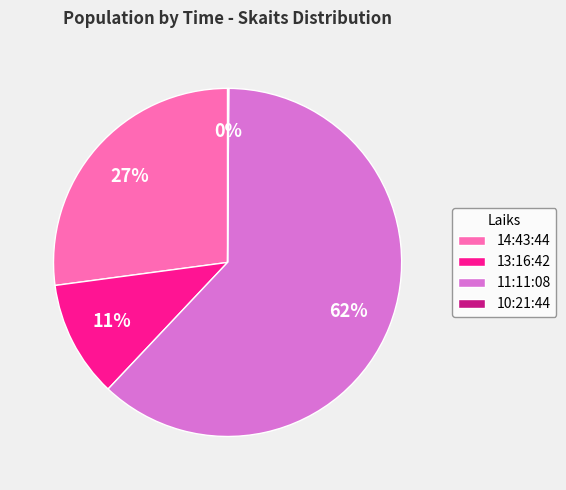

Do 13:16:42 and 14:43:44 together represent more than half of the pie?

No